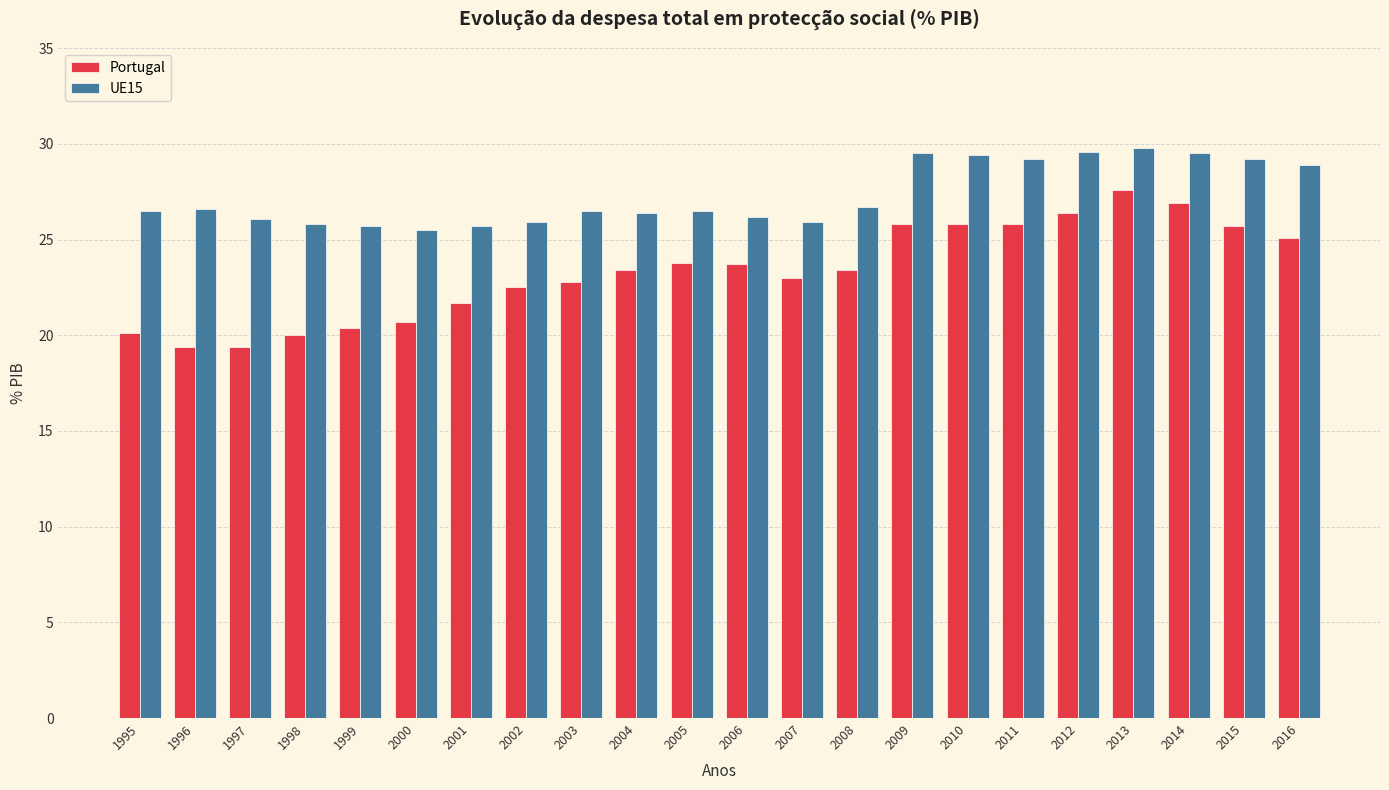

Rank the series at 1996 from highest to lowest value.

UE15, Portugal